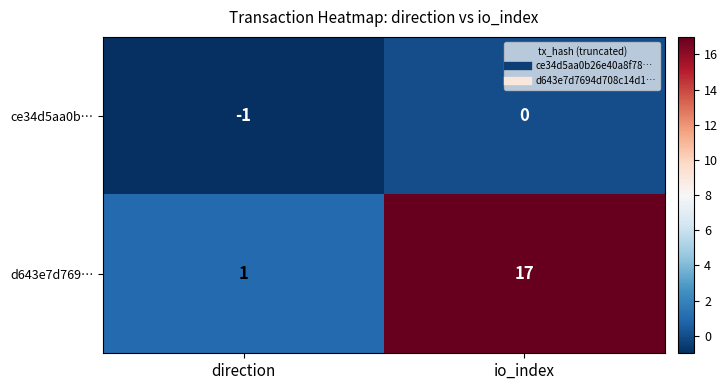

Reading left to right, what are all the values shown in this chart?

ce34d5aa0b…: direction=-1	io_index=0
d643e7d769…: direction=1	io_index=17